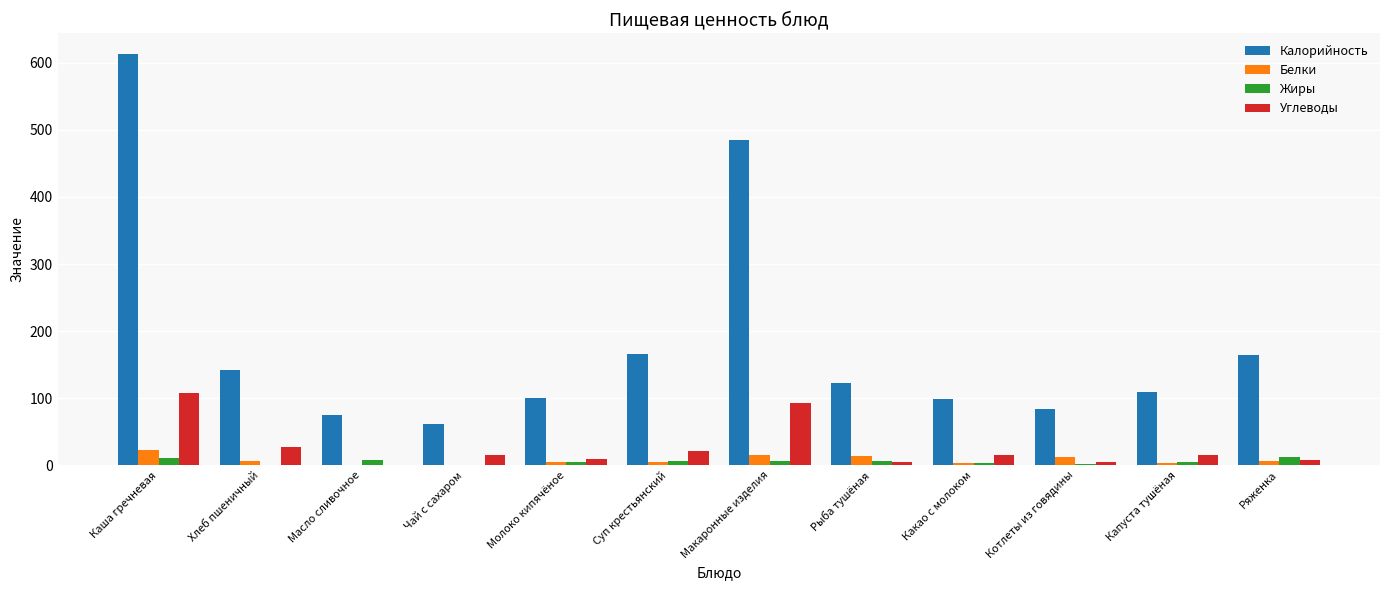

At which category is the sum across all series the highest?

Каша гречневая